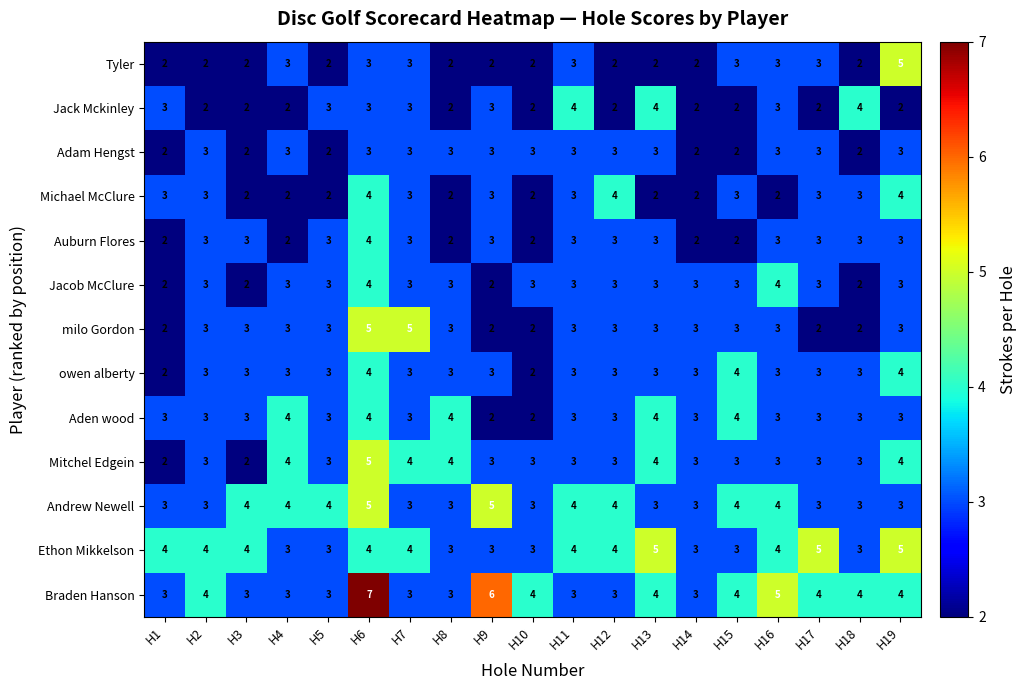

Which category has the highest value in the Tyler series?

H19